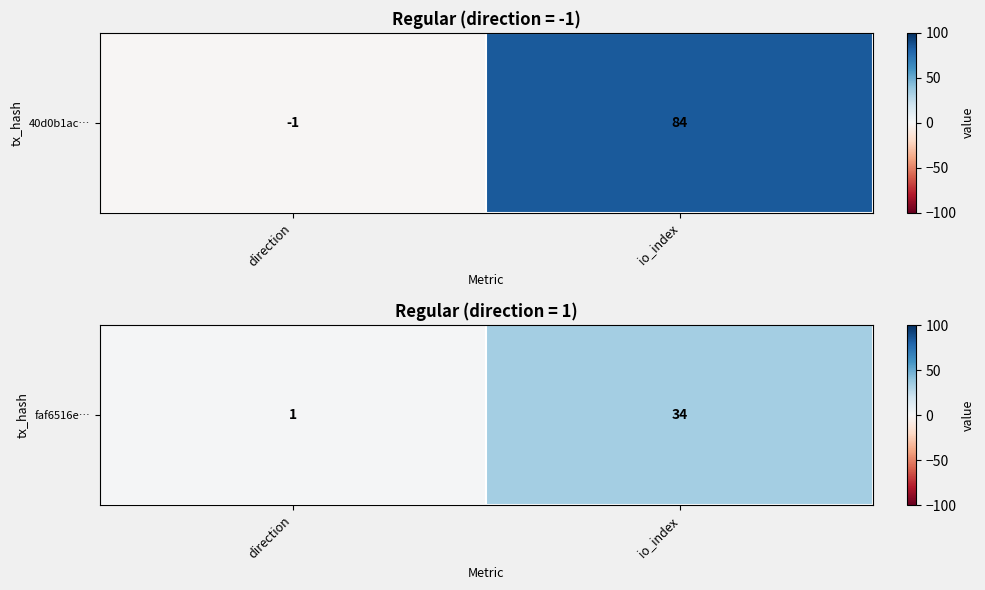

Rank the categories by value from lowest to highest.

direction, io_index